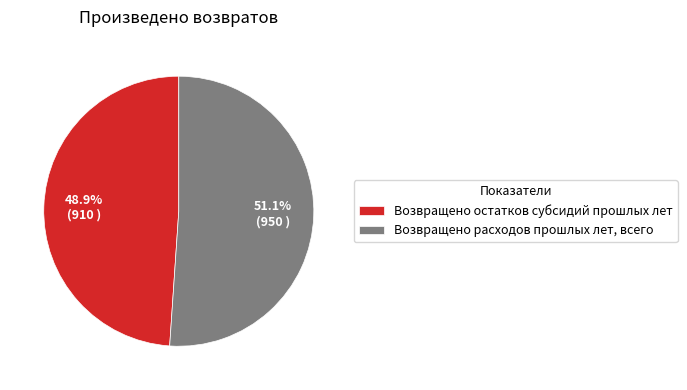

How many segments does this pie chart have?

2